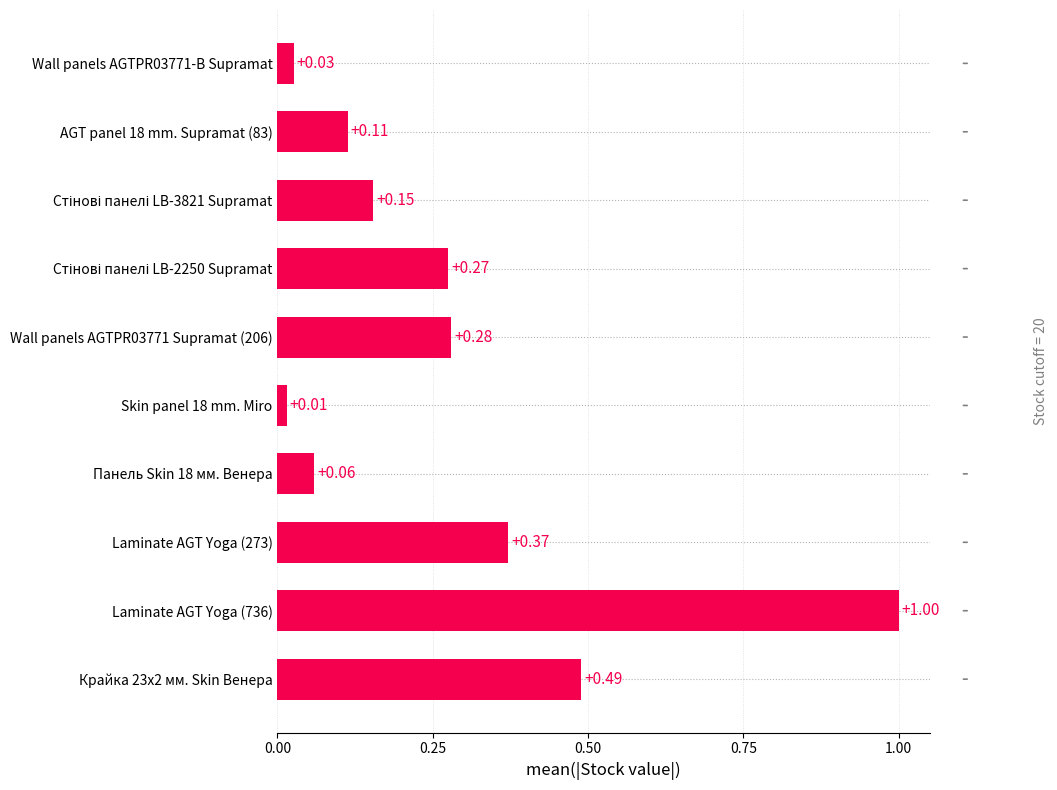

What is the maximum value shown in the chart?

1.0